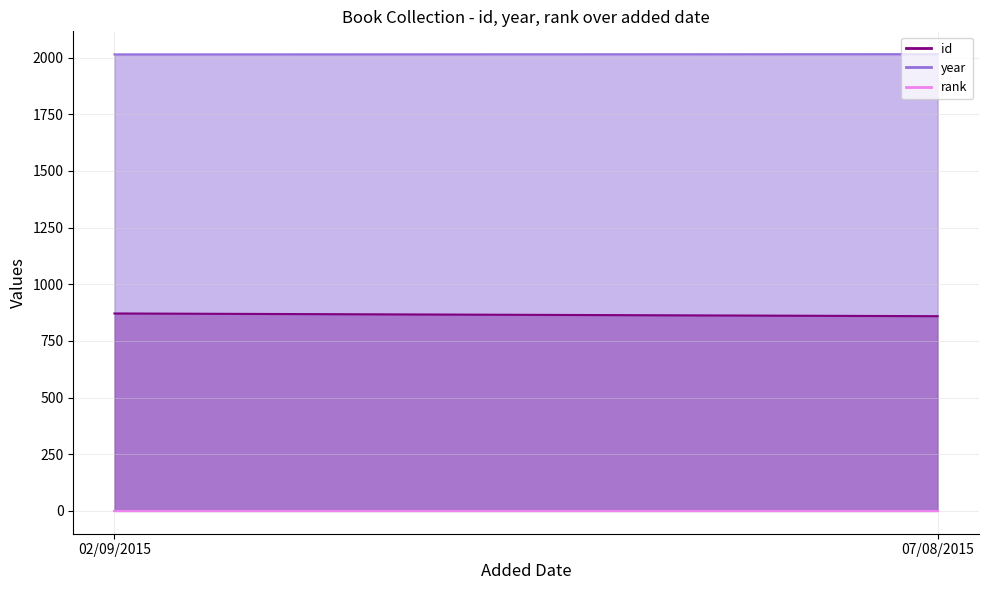

Between 07/08/2015 and 02/09/2015, which is larger?

02/09/2015